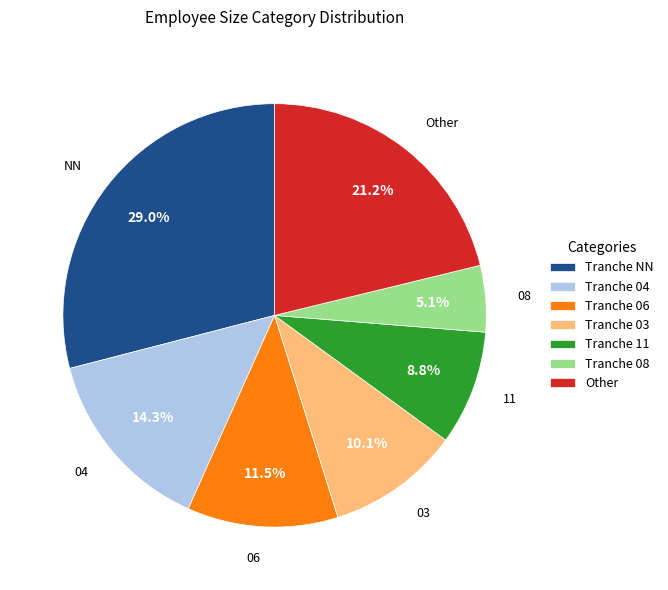

Which slice is the largest?

Tranche NN